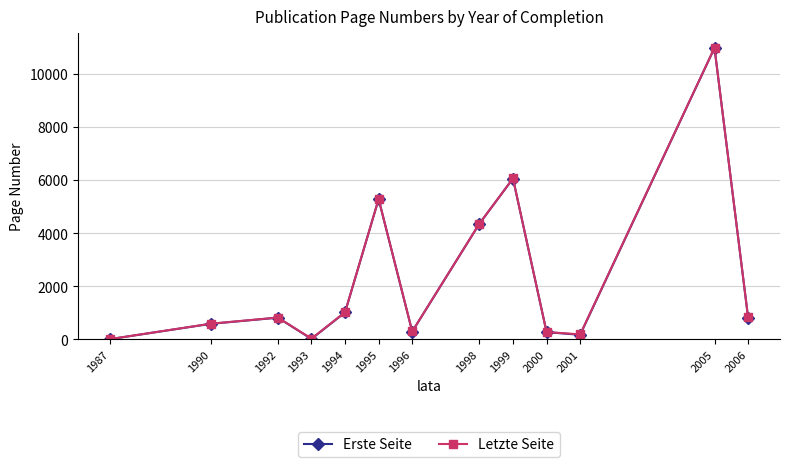

True or false: Erste Seite has more than 0 interior local peaks.

True